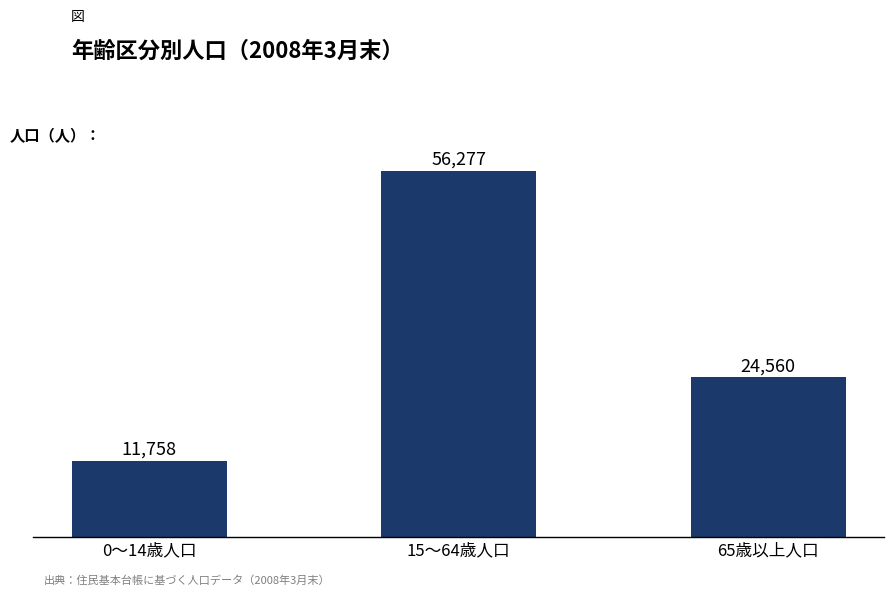

How many values are below 24560?

1